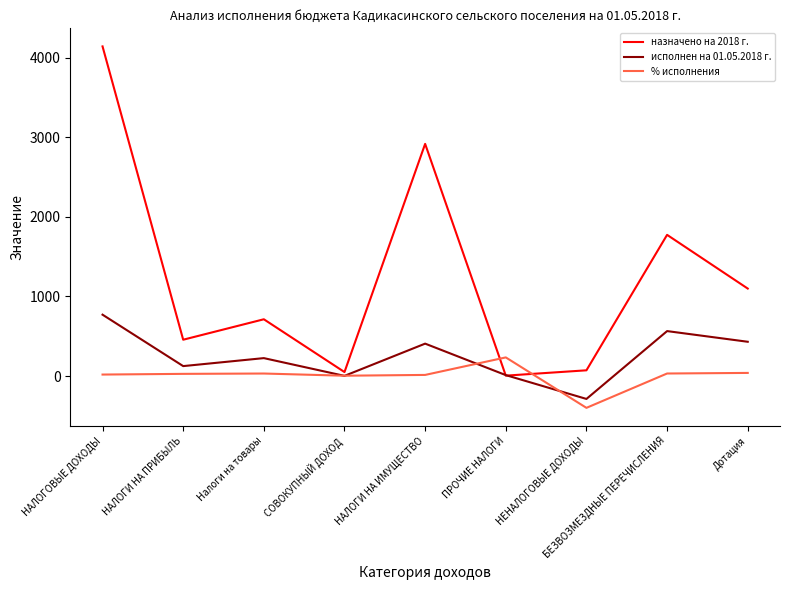

Count the number of categories in the chart.

9